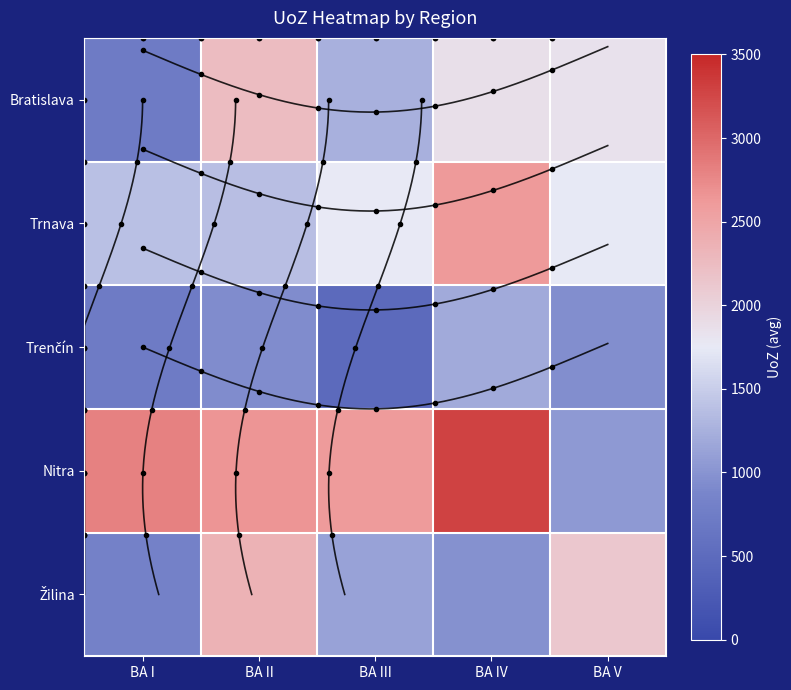

Is the value of Nitra at BA III greater than the value of Žilina at BA V?

Yes